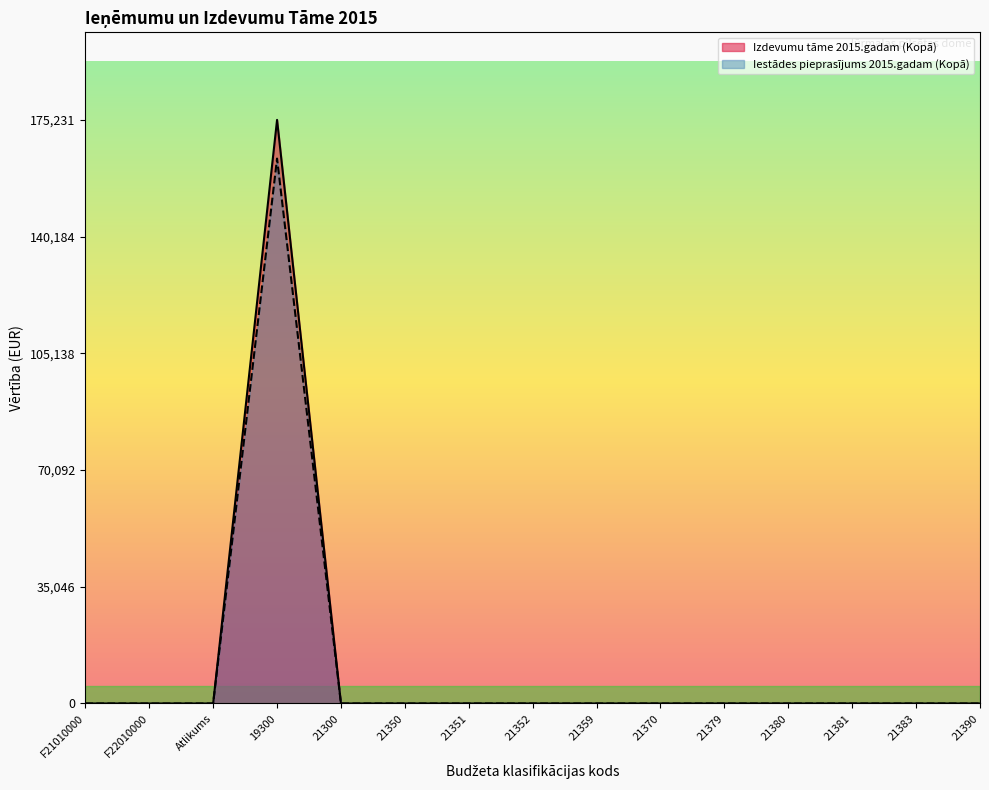

True or false: Izdevumu tāme 2015.gadam (Kopā) and Iestādes pieprasījums 2015.gadam (Kopā) intersect in this chart.

False